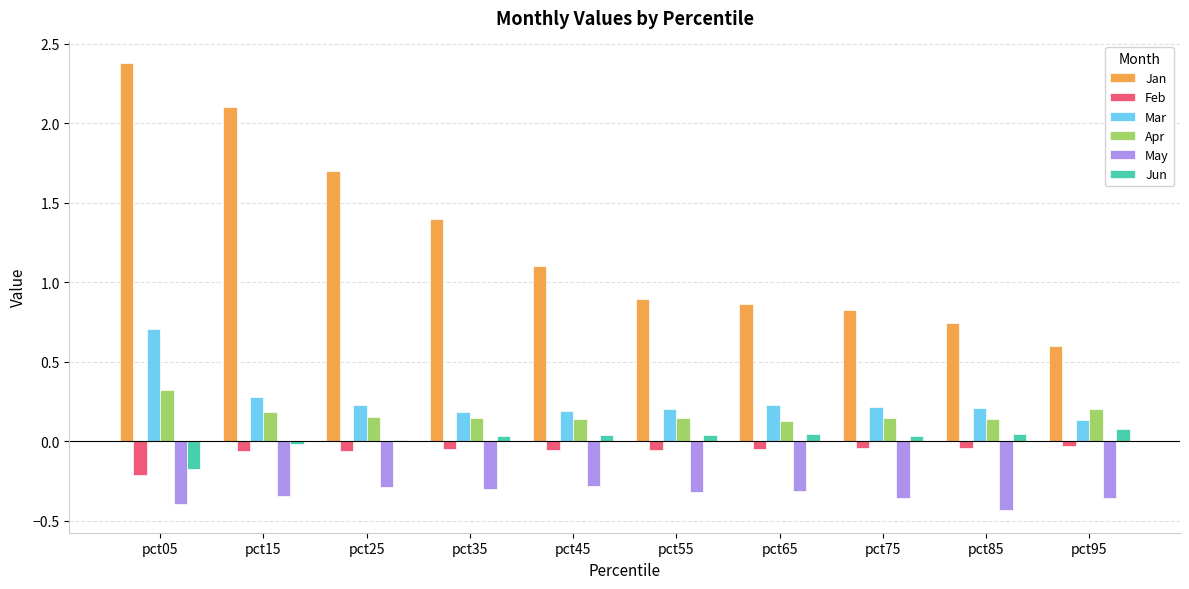

What is the maximum value shown in the chart?

2.4